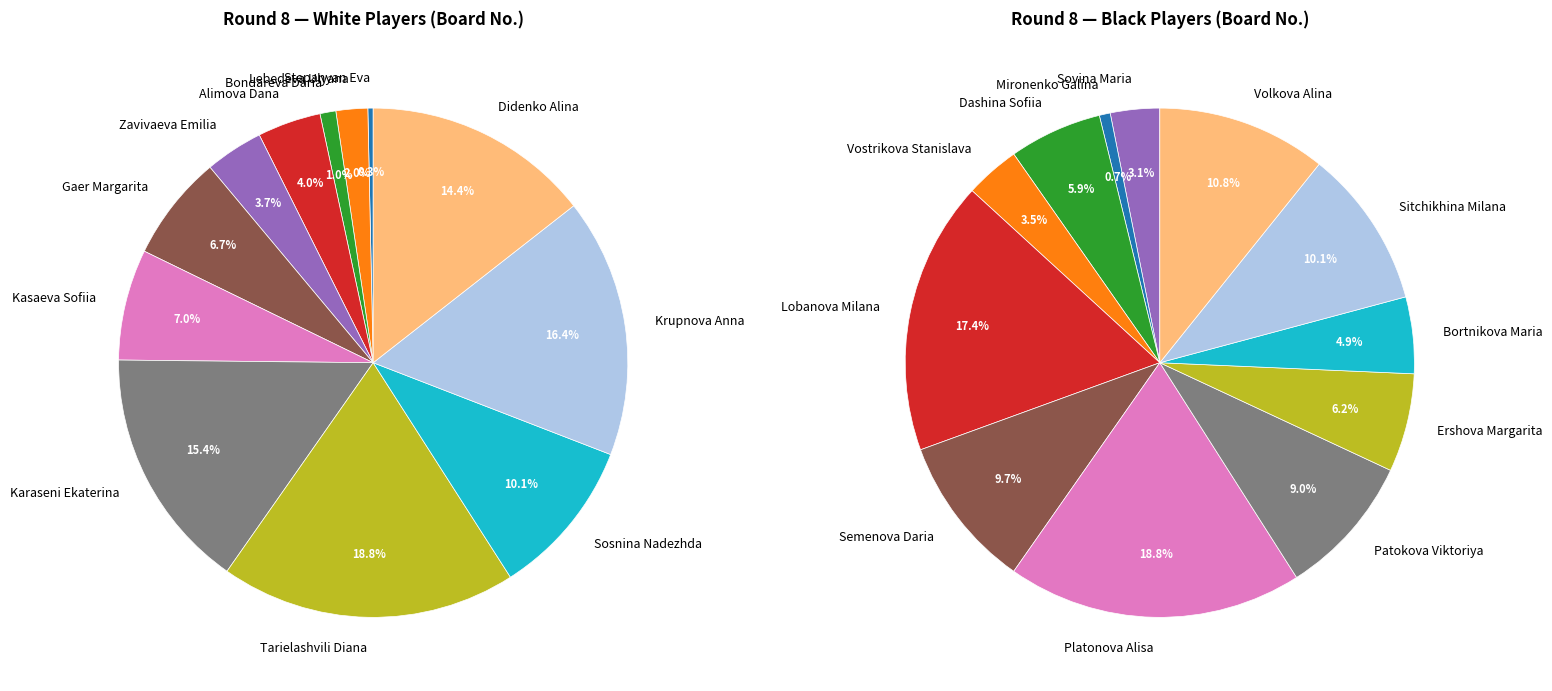

To the nearest percent, what percentage of the pie is Tarielashvili Diana?

19%